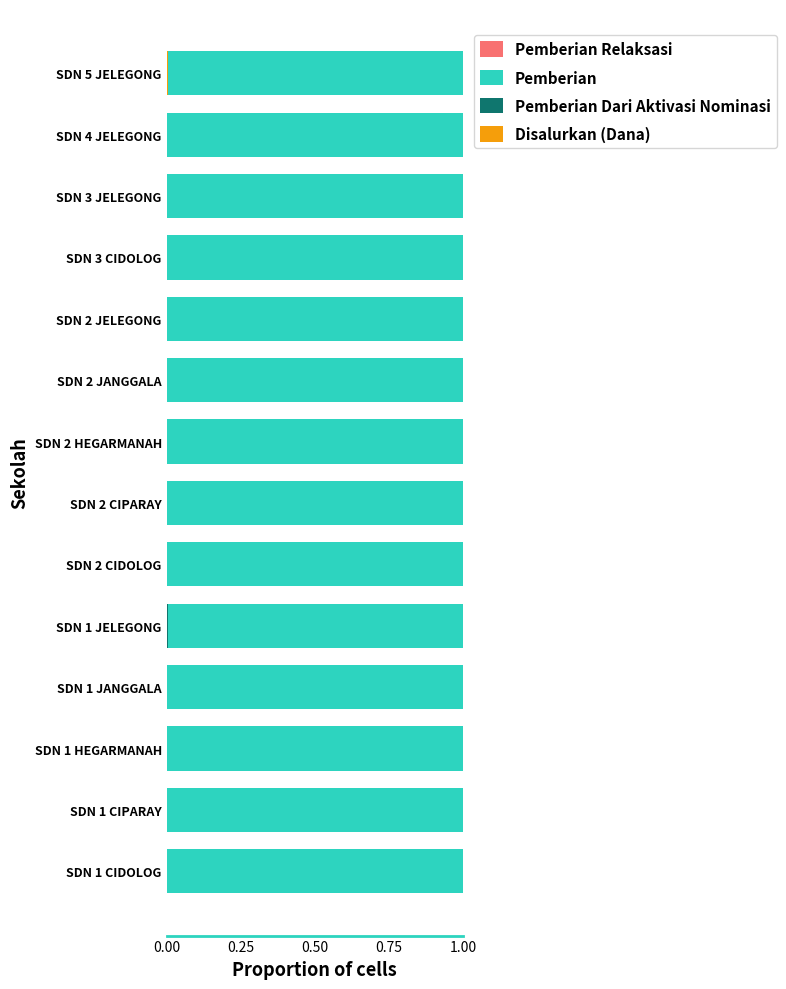

What position from the right is SDN 5 JELEGONG?

1